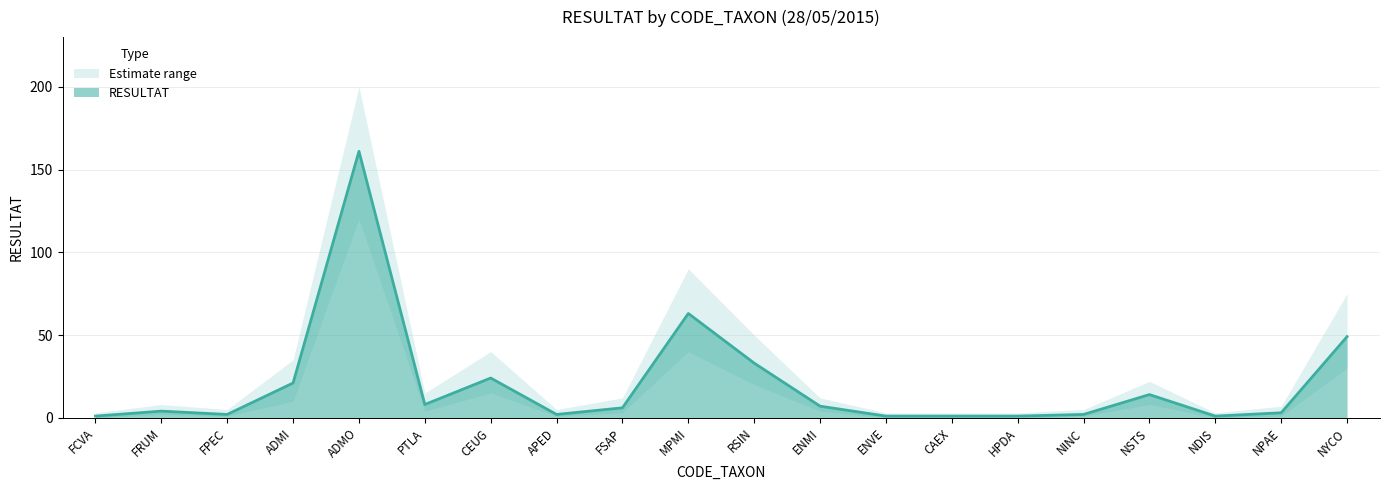

At which label does RESULTAT first exceed 6?

ADMI